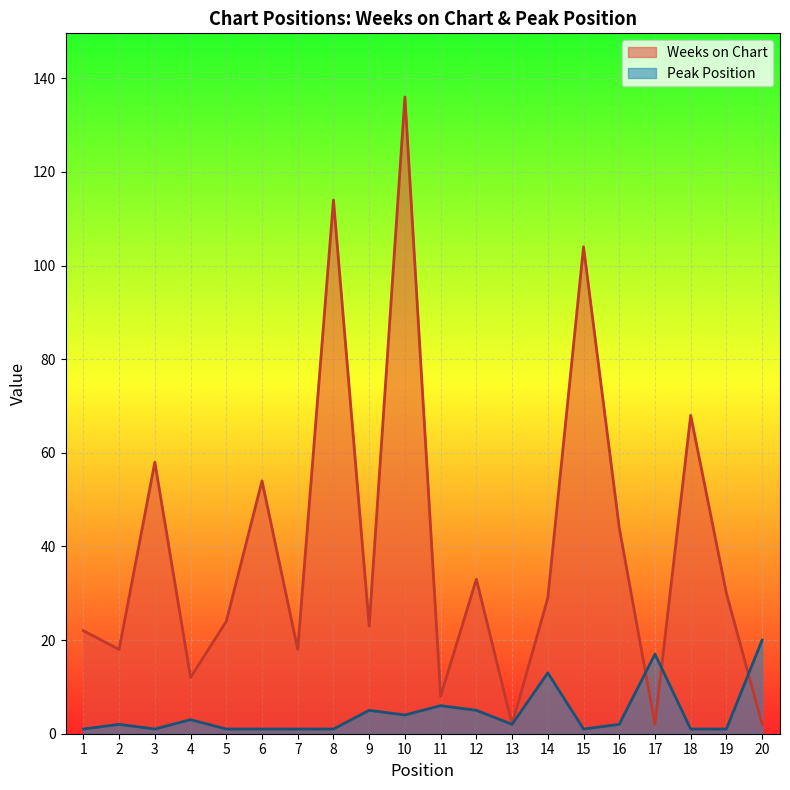

The value of Weeks on Chart at 8 is 27. True or false?

False